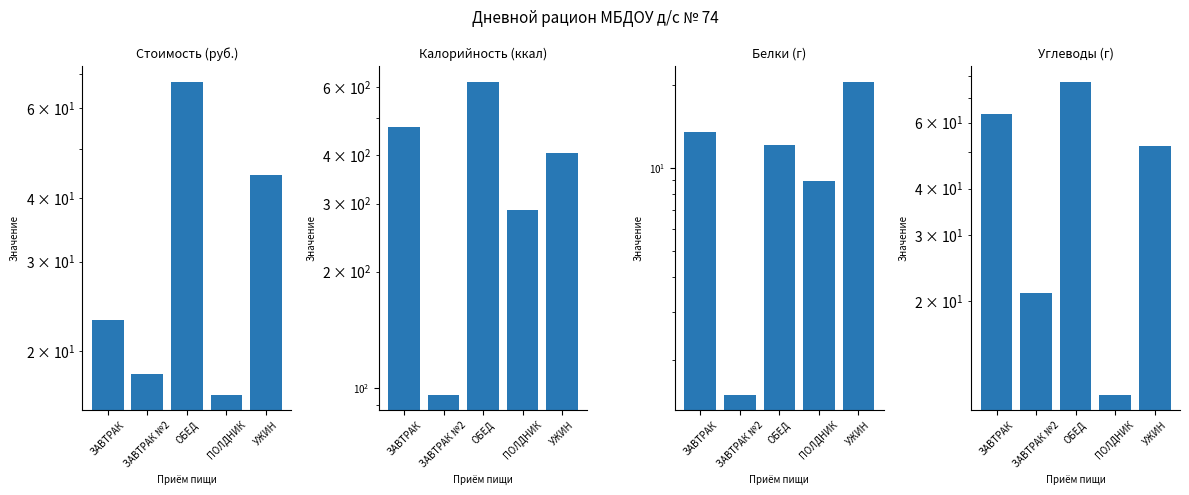

How many groups of bars are there?

5